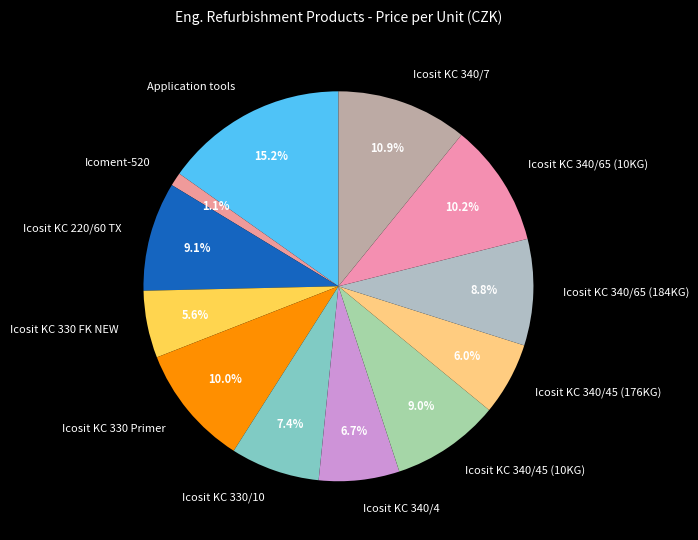

What is the smallest slice in the pie chart?

Icoment-520